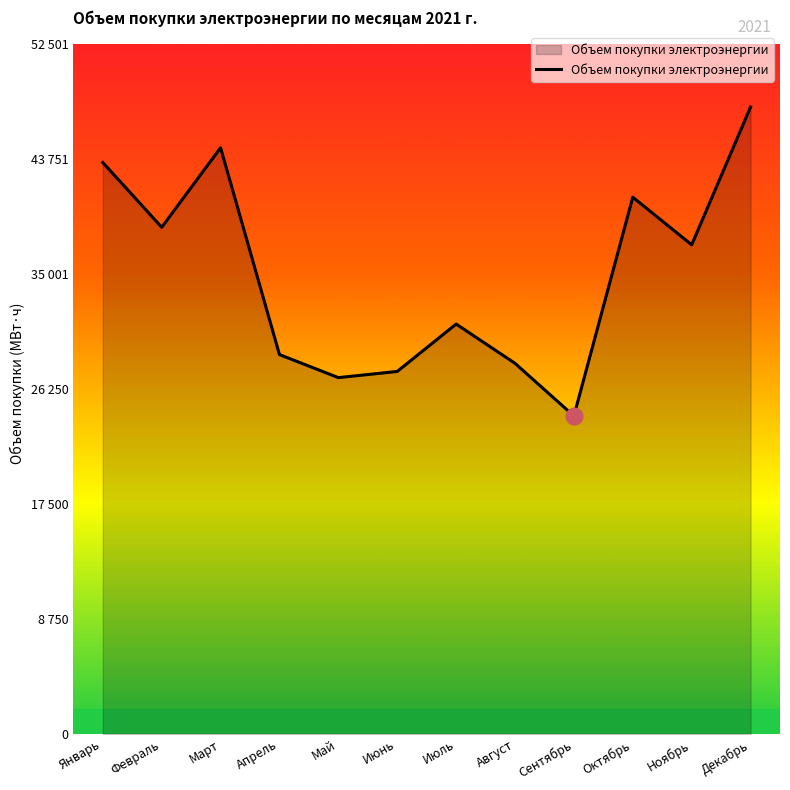

How many data points are less than 37240?

6